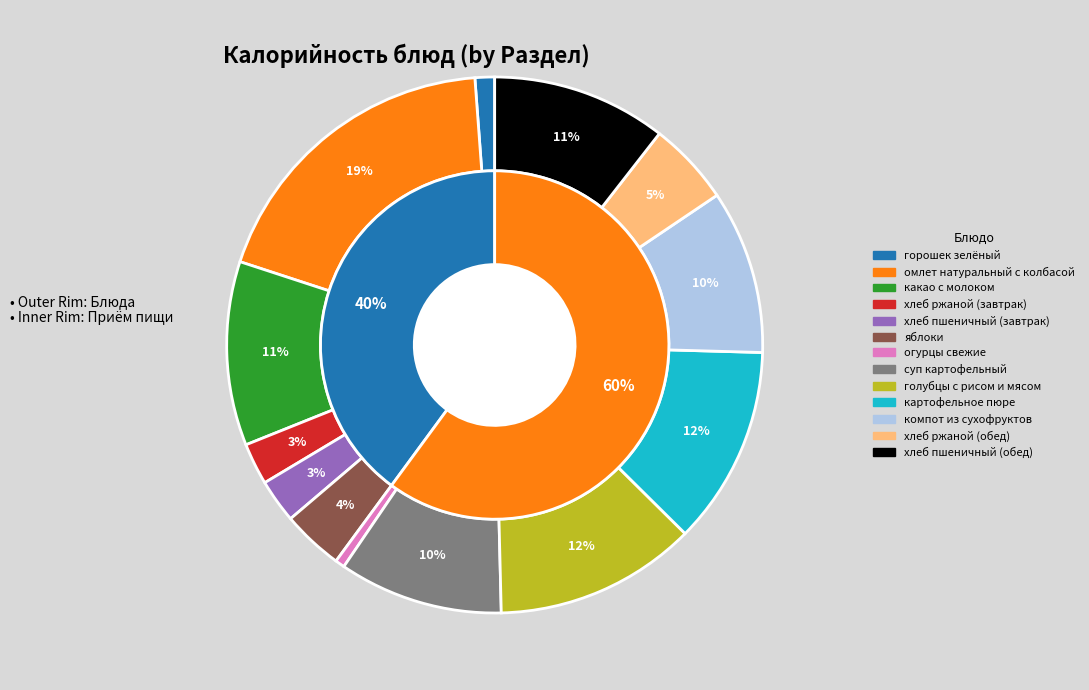

Which has a higher value, компот из сухофруктов or голубцы с рисом и мясом?

голубцы с рисом и мясом